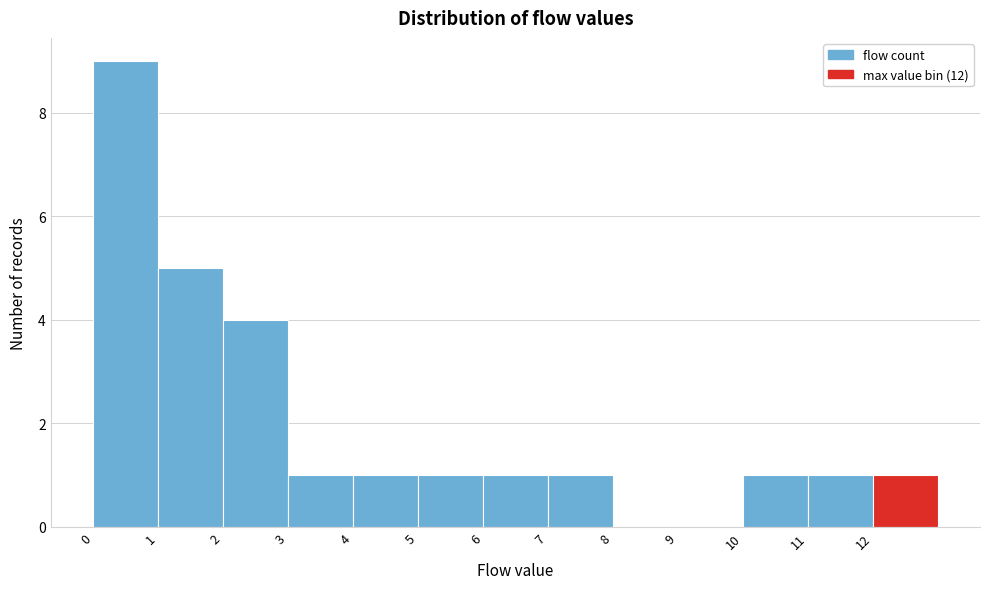

Reading left to right, list every bar in this chart as the range it spans on the x-axis followed by its height. The values are not printed on the chart, so give them approximately, as read against the axis.

0 to 1: 9
1 to 2: 5
2 to 3: 4
3 to 4: 1
4 to 5: 1
5 to 6: 1
6 to 7: 1
7 to 8: 1
8 to 9: 0
9 to 10: 0
10 to 11: 1
11 to 12: 1
12 to 13: 1